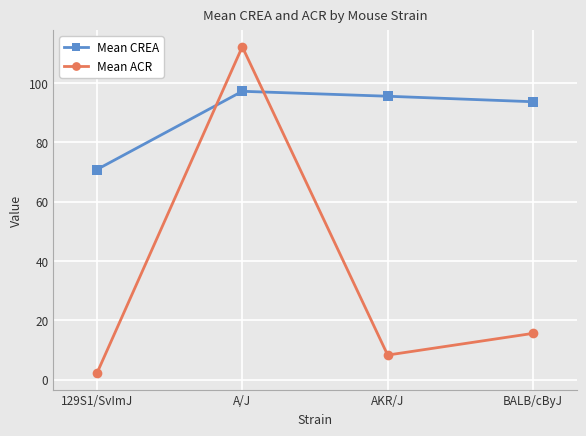

At which category does Mean ACR reach its first local peak?

A/J